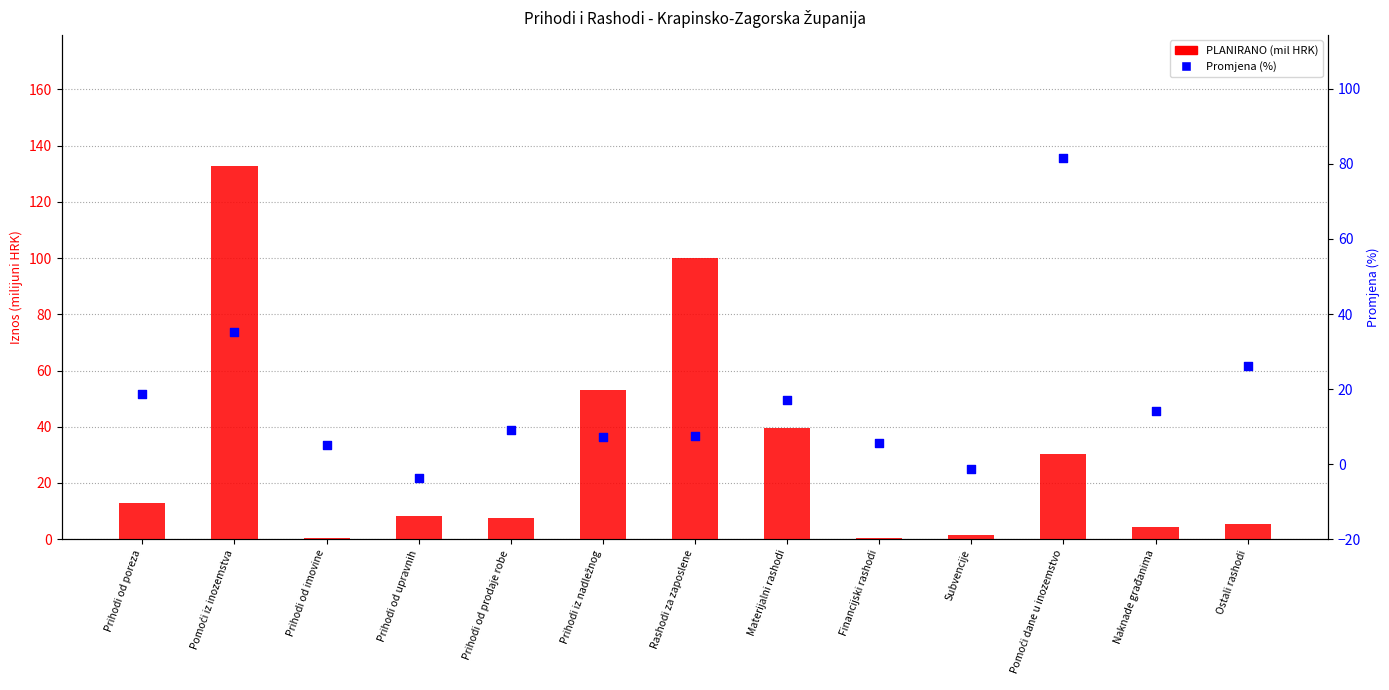

Which series contains the lowest Y value?

Promjena (%)